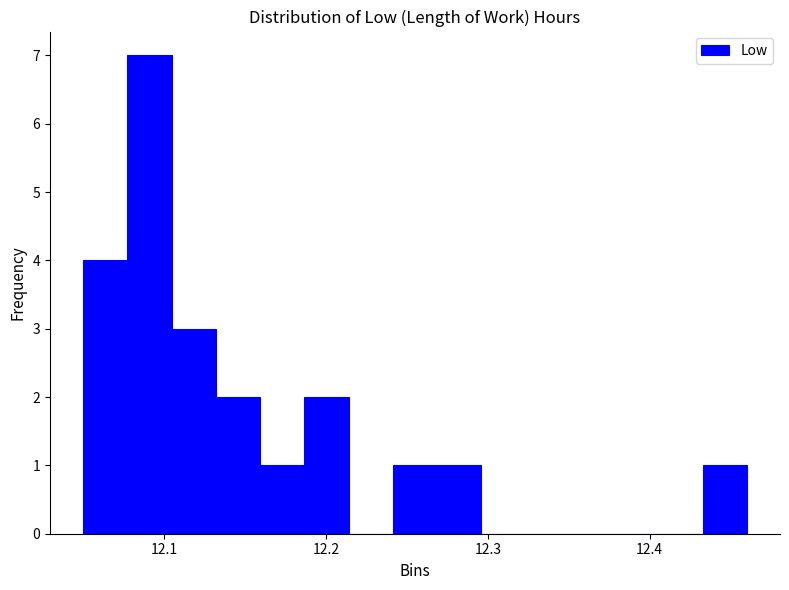

Around what value on the x-axis is the tallest bar? Give the approximate position of its centre, as read against the axis.

12.09